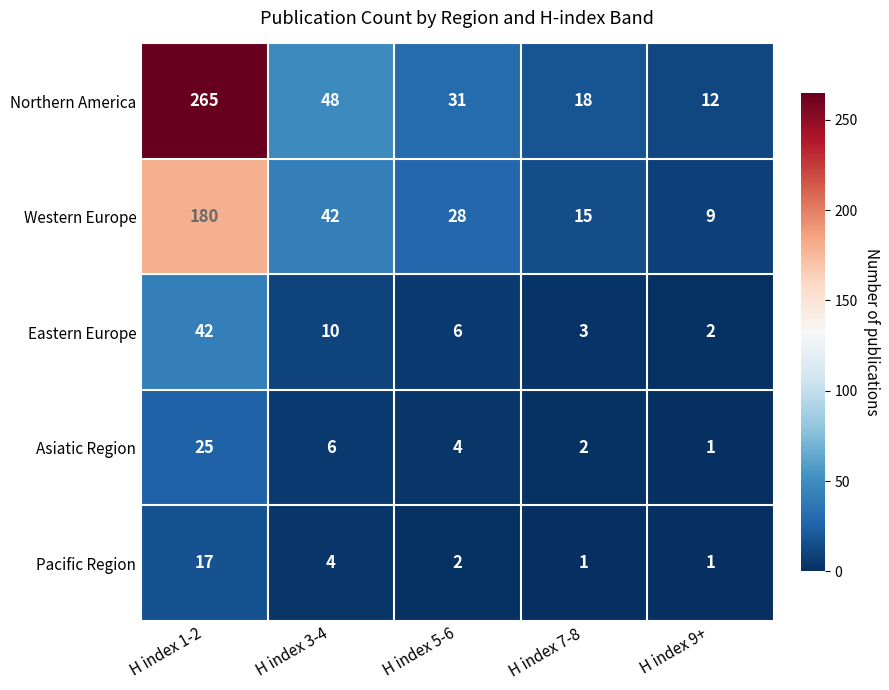

The Eastern Europe series shows 3 at H index 9+. True or false?

False